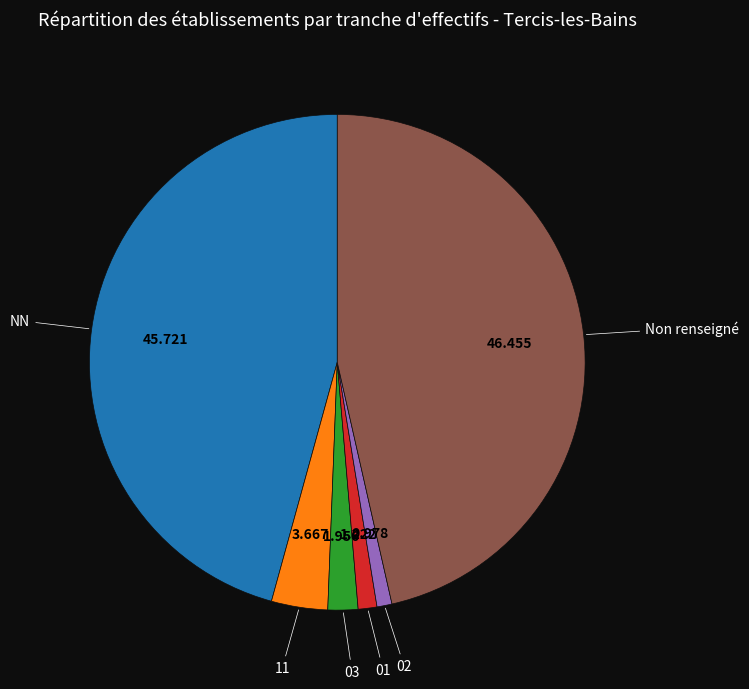

Does any single category account for the majority?

No